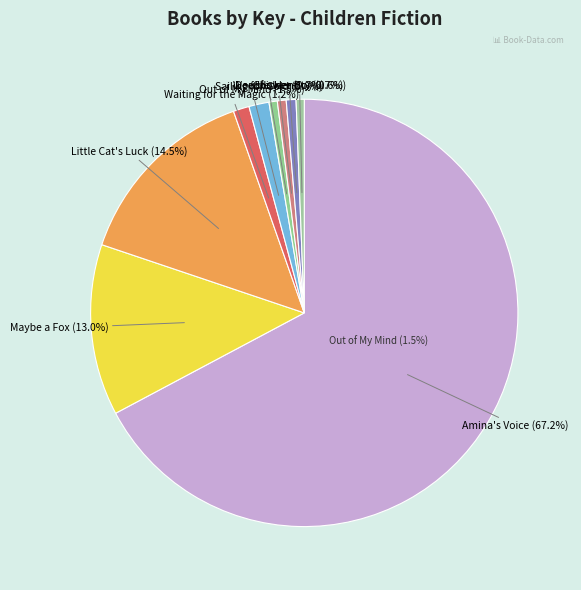

How many segments does this pie chart have?

9